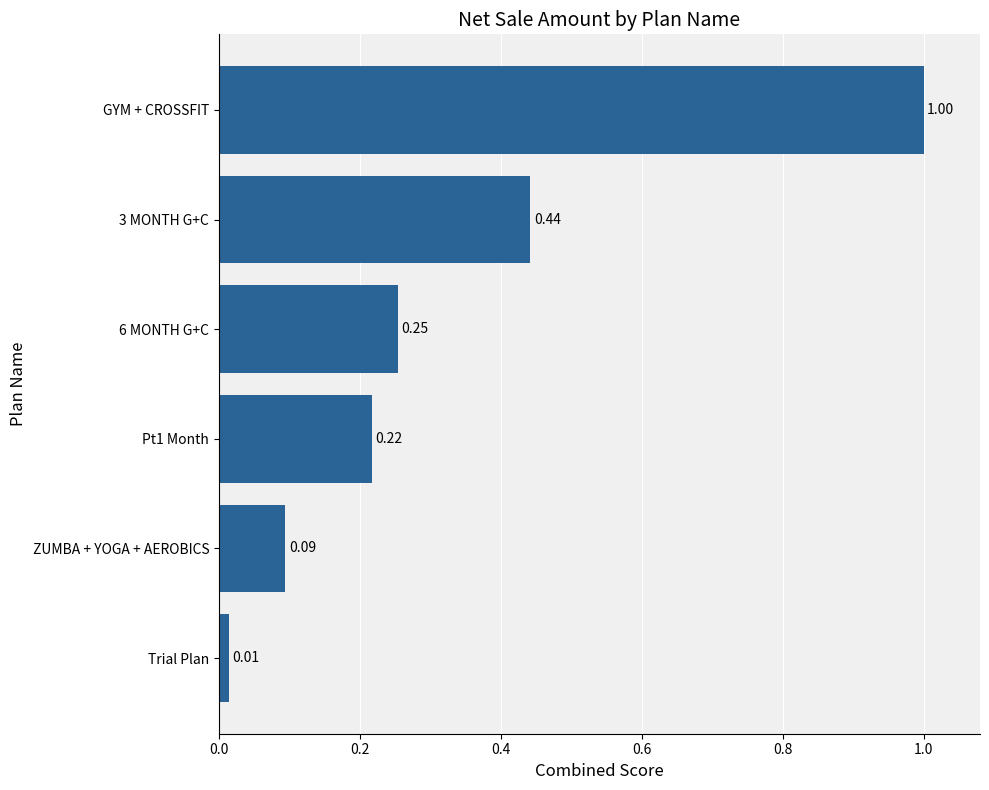

Between Pt1 Month and Trial Plan, which is larger?

Pt1 Month